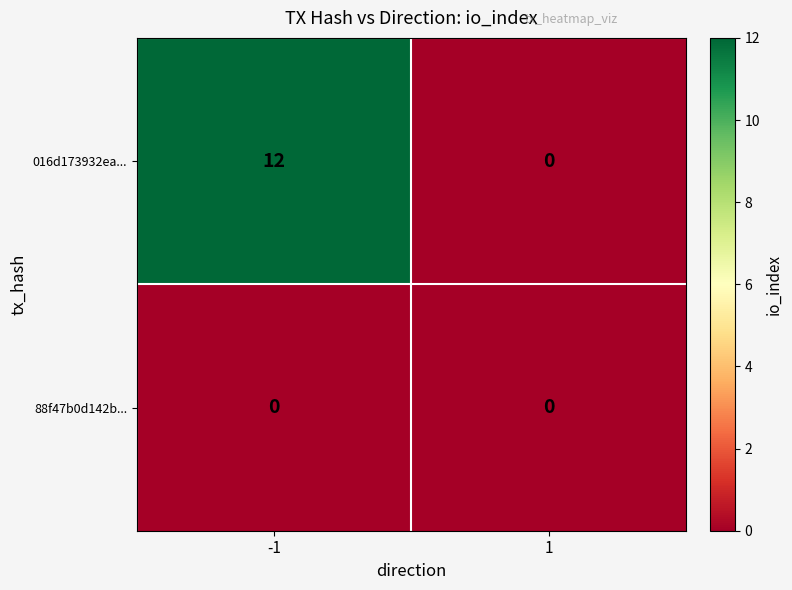

At how many categories does at least one series exceed 3?

1